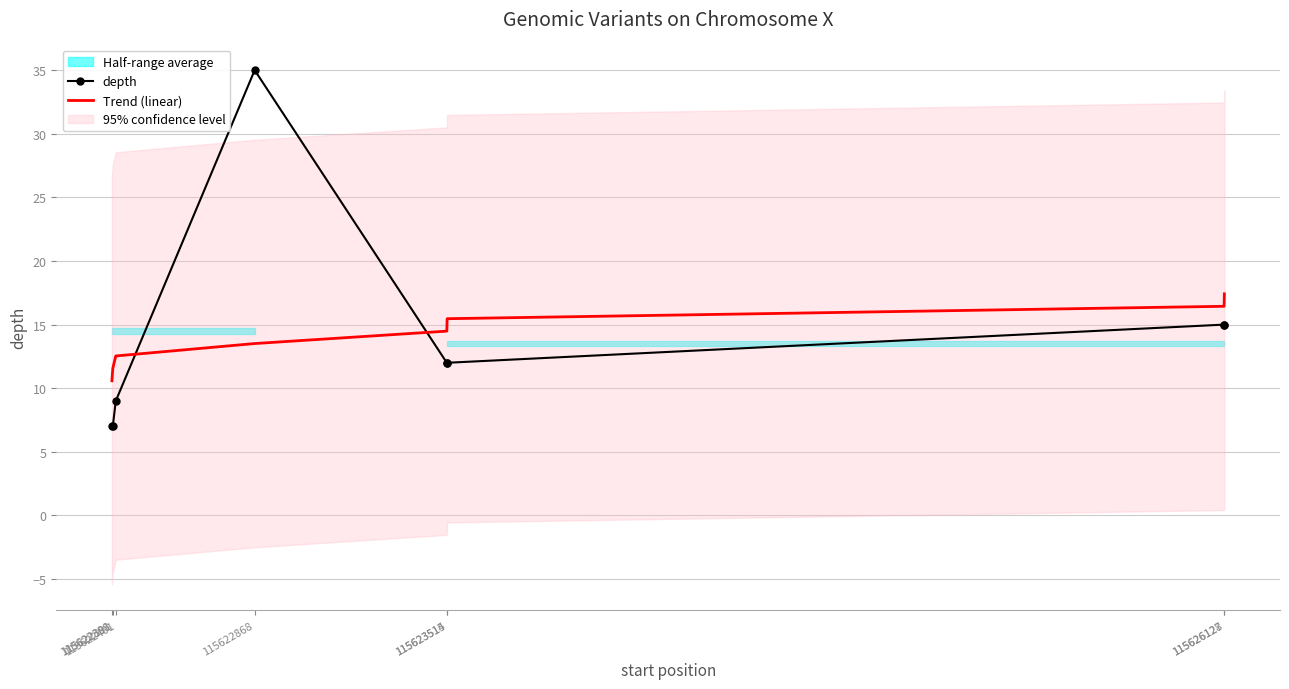

At which category is the sum across all series the highest?

115622868